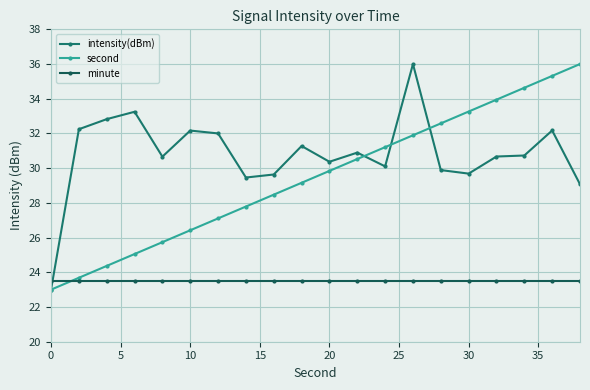

Rank the series by their average value, from highest to lowest.

intensity(dBm), second, minute